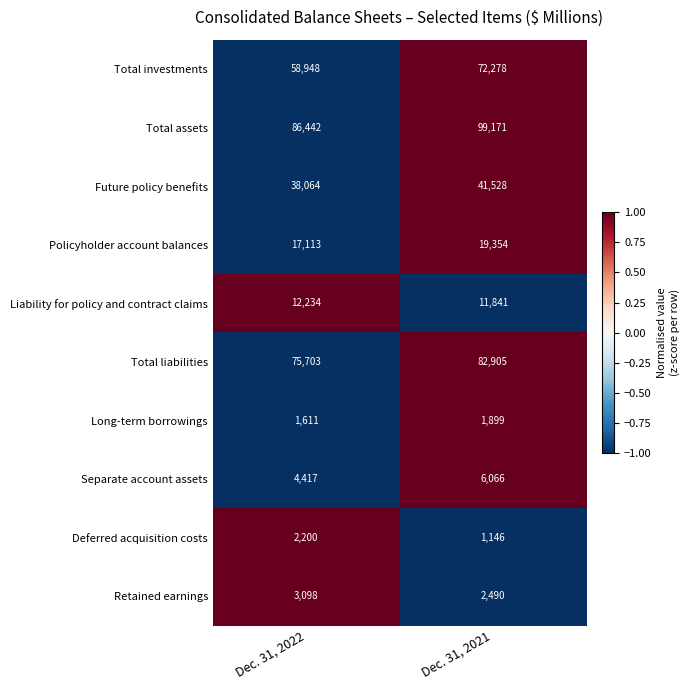

What is the difference between the maximum and minimum values in the Total liabilities series?

7202